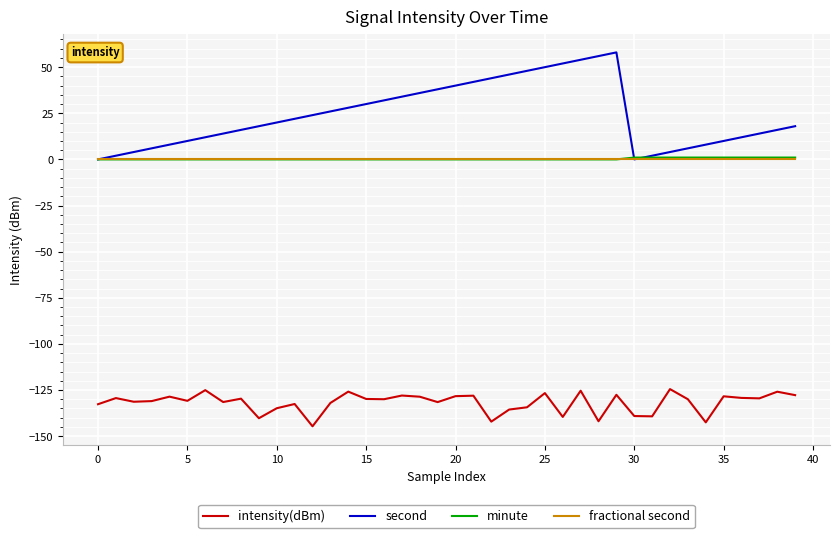

Which series has the largest range (max minus min)?

second